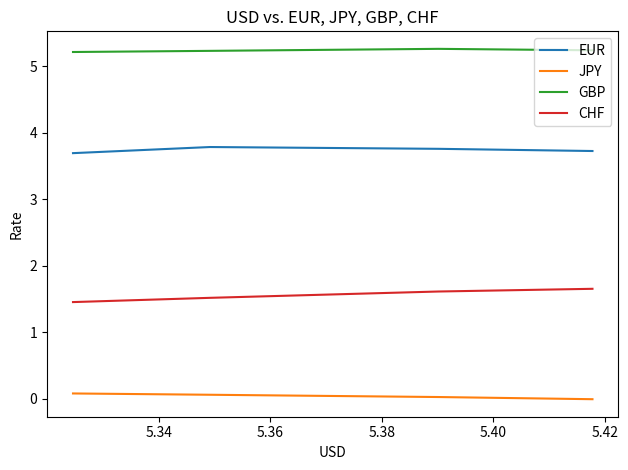

What is the maximum value shown in the chart?

5.3